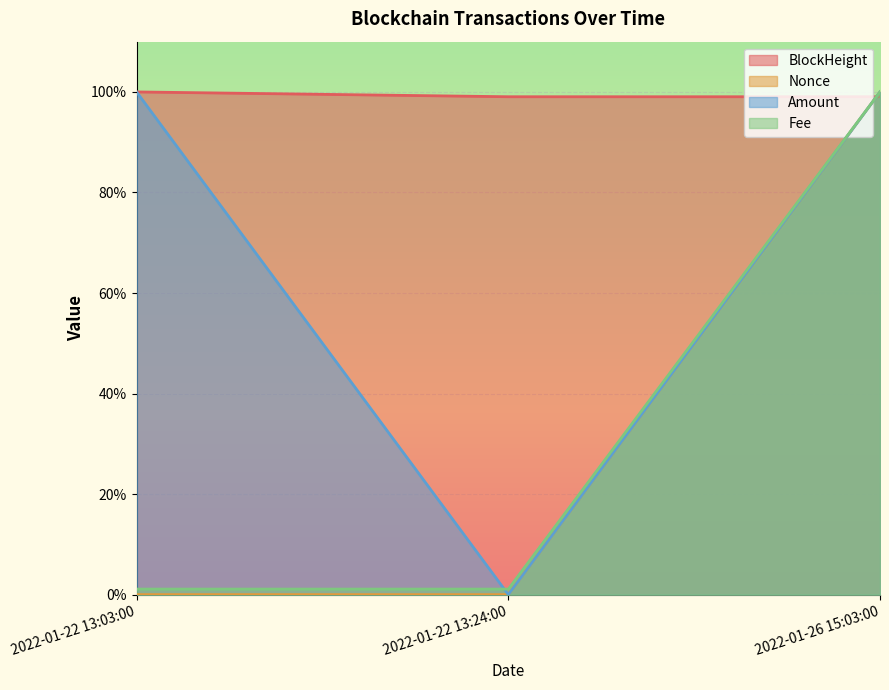

Read the Fee value at 2022-01-22 13:24:00.

1.1